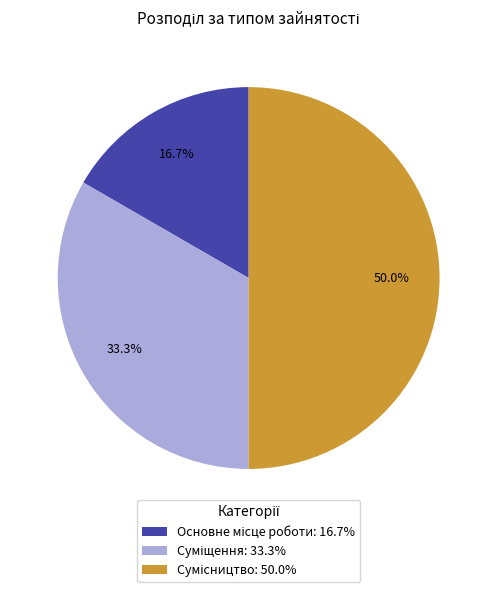

True or false: Основне місце роботи accounts for 17% of the total.

True